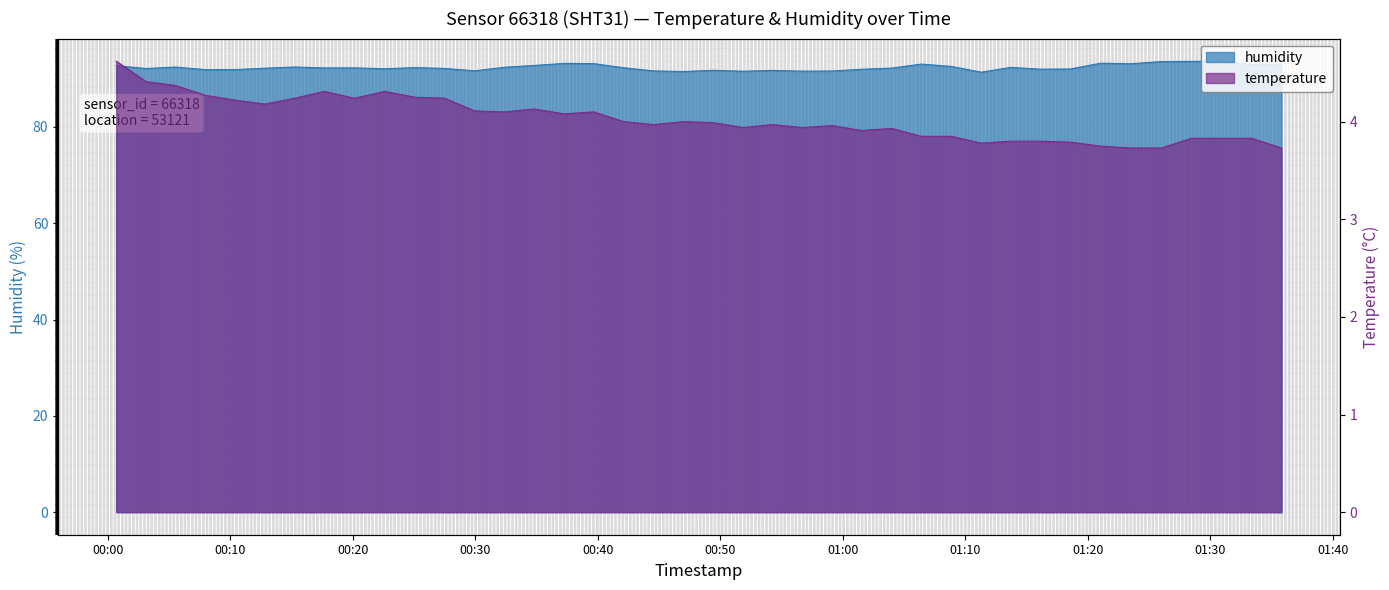

True or false: temperature and humidity cross at least once.

False